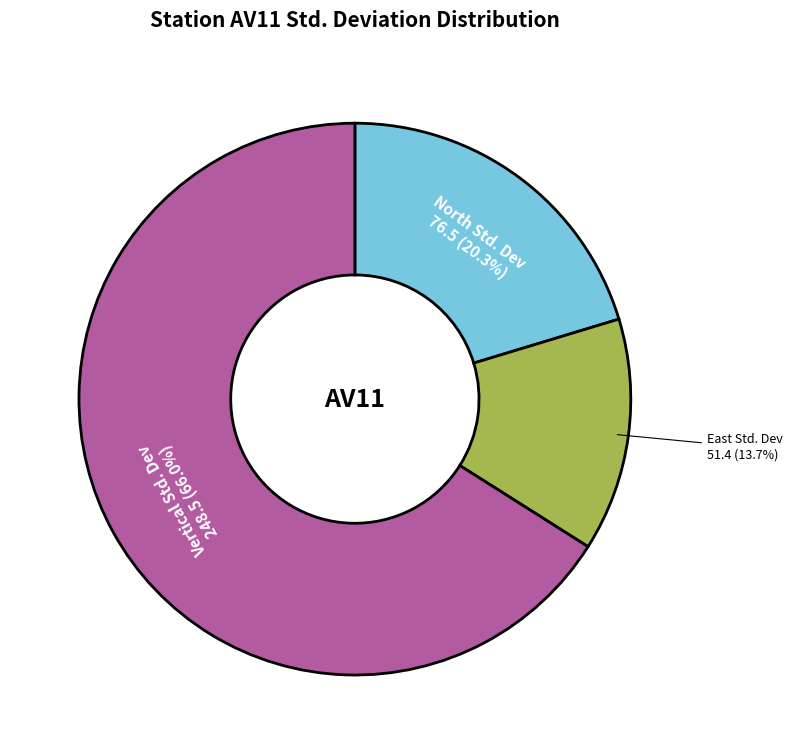

Which has a higher value, Vertical Std. Dev or East Std. Dev?

Vertical Std. Dev